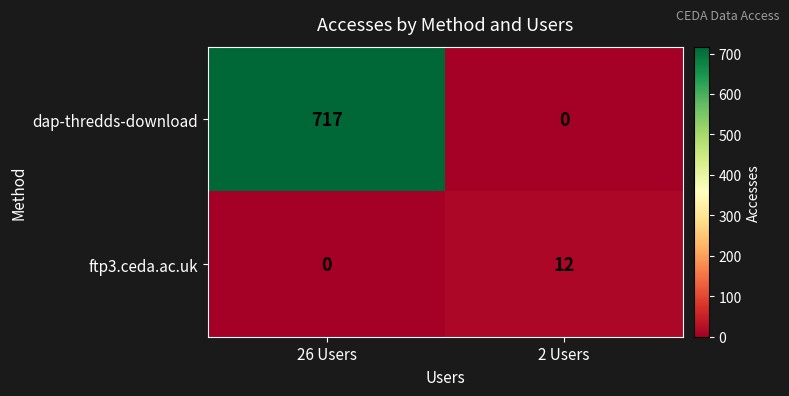

What is the sum of all dap-thredds-download values?

717